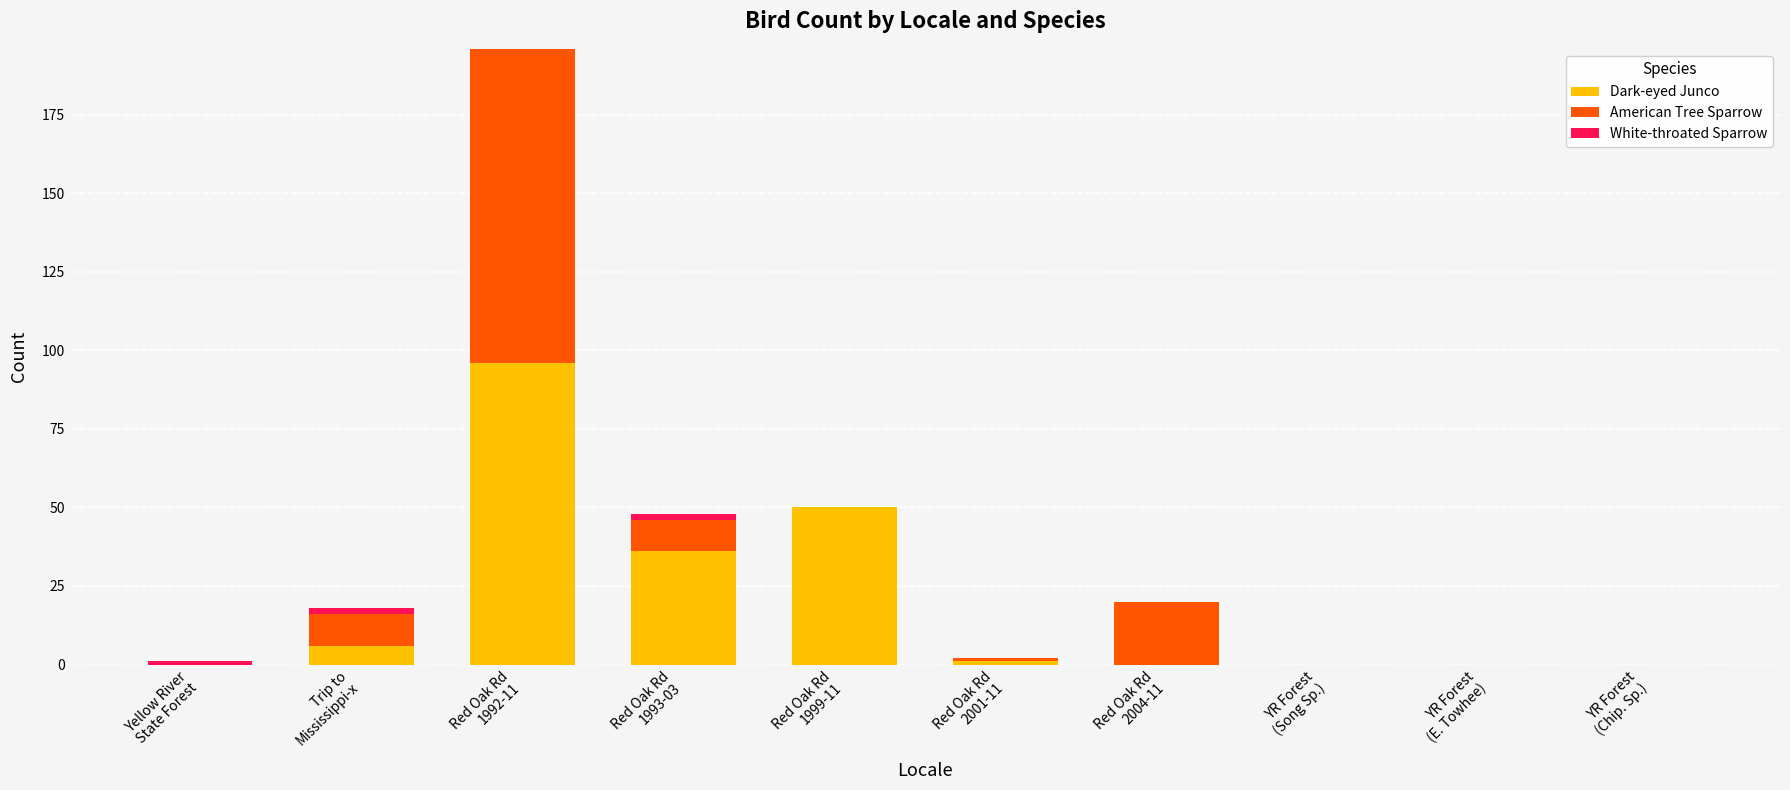

What are all the series names shown in the legend?

Dark-eyed Junco, American Tree Sparrow, White-throated Sparrow